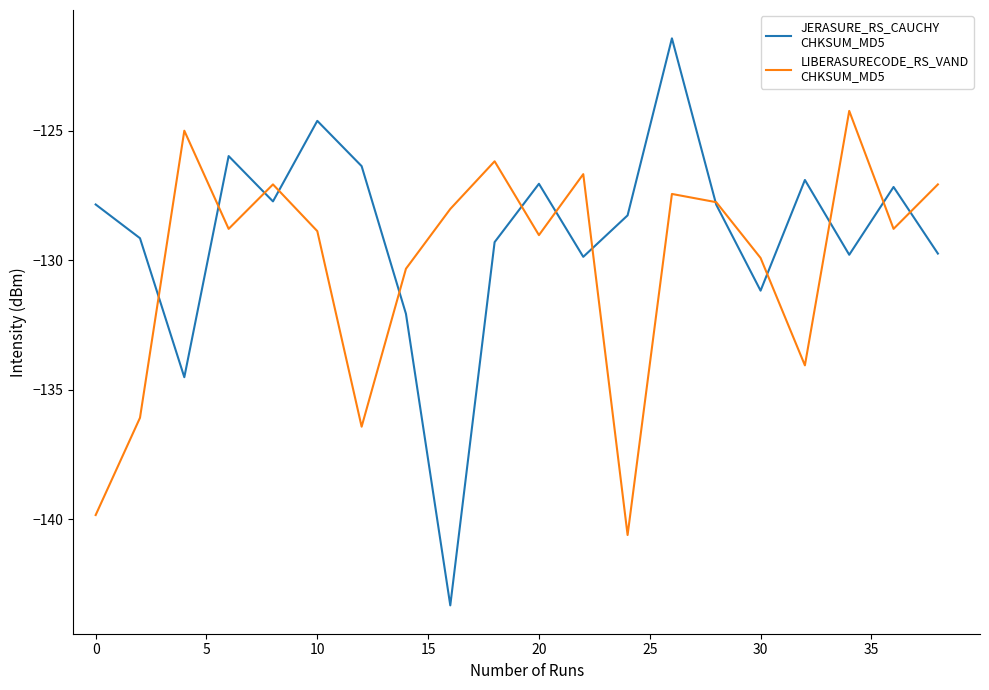

What is the smallest value displayed?

-143.3